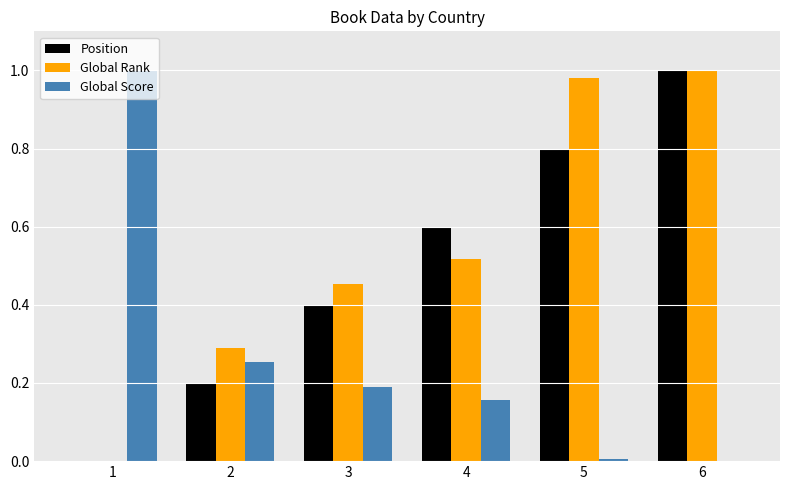

True or false: Global Rank has a value of 0.3 at 4.

False